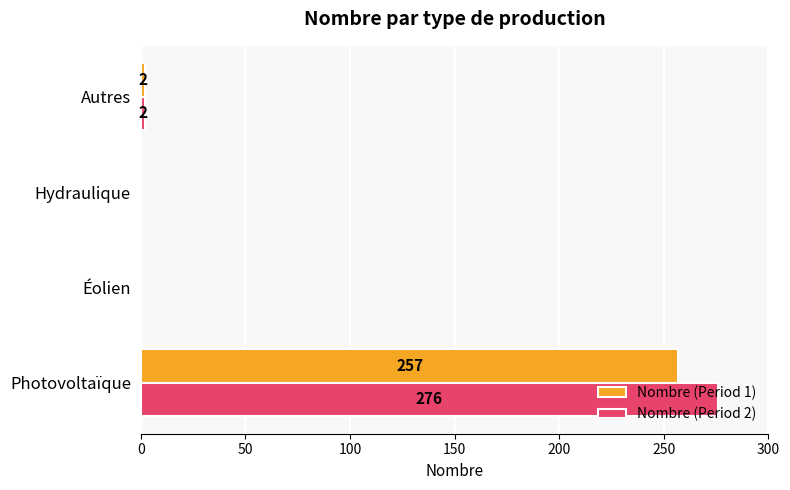

What is the approximate value of Nombre (Period 1) at Photovoltaïque?

257